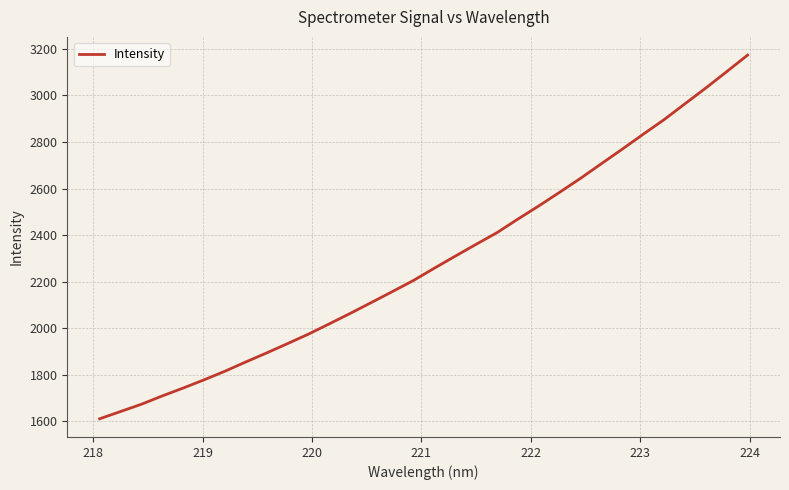

What is the maximum value shown in the chart?

3173.6